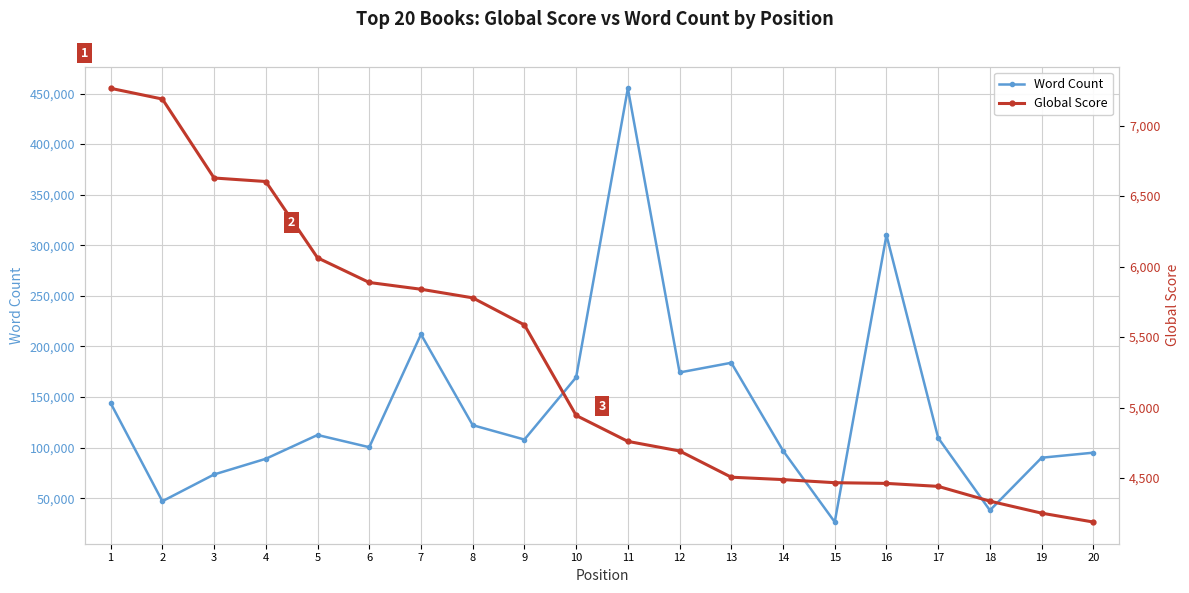

Where does the Word Count series first go above 109571?

1